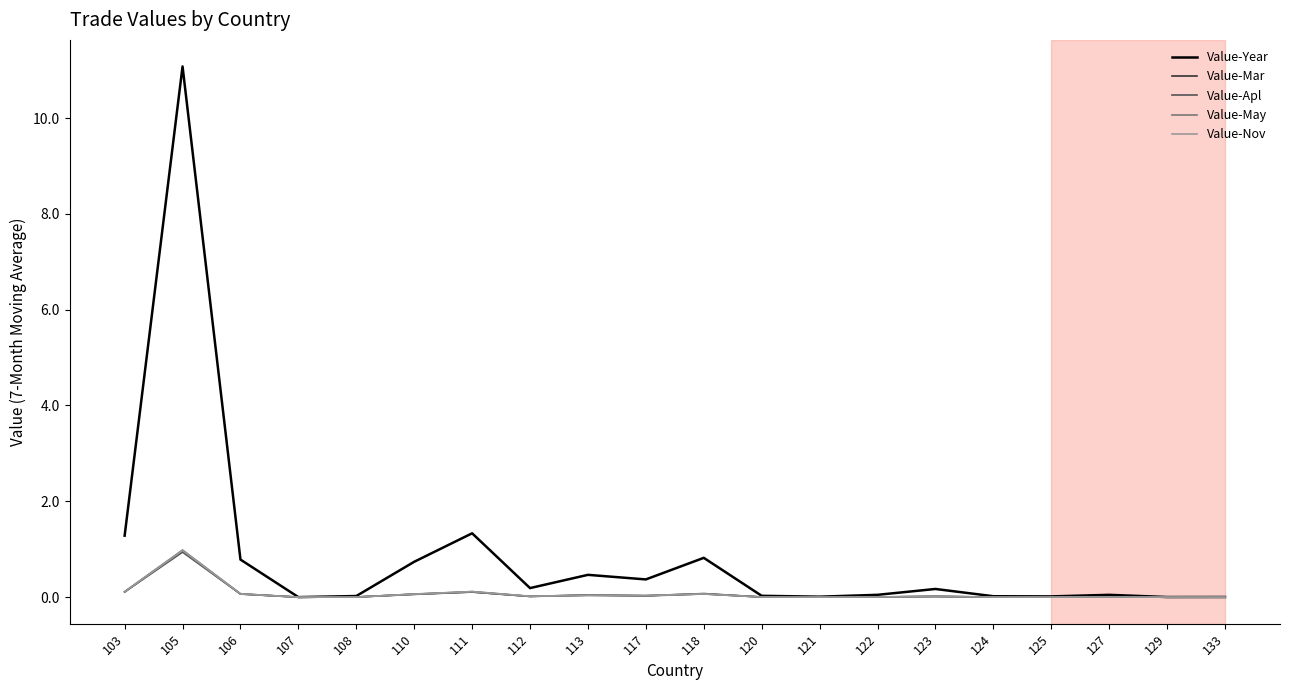

Which series has the largest range (max minus min)?

Value-Year